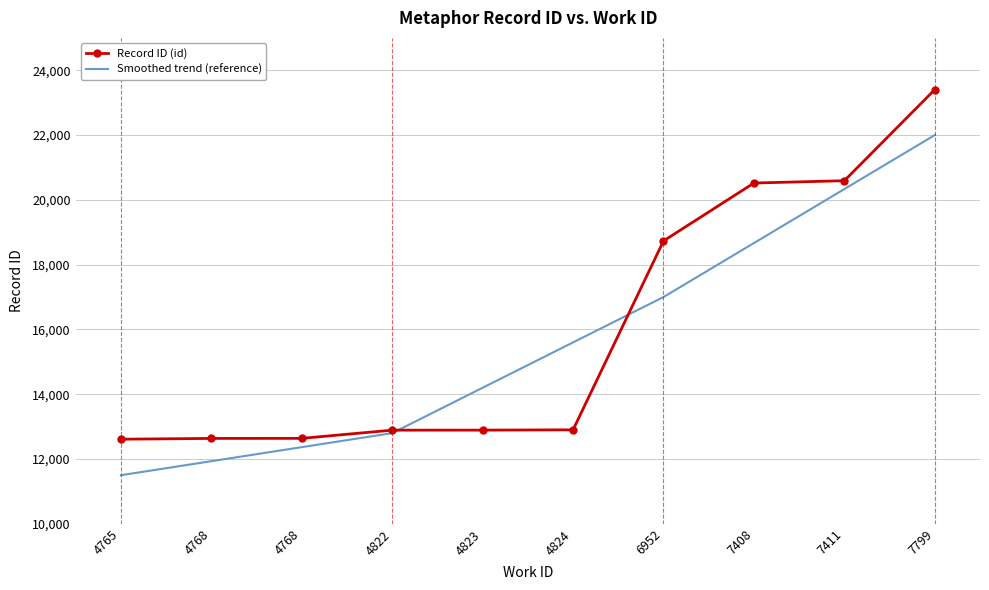

What is the difference between the Record ID (id) values at 4824 and 7408?

7619.0